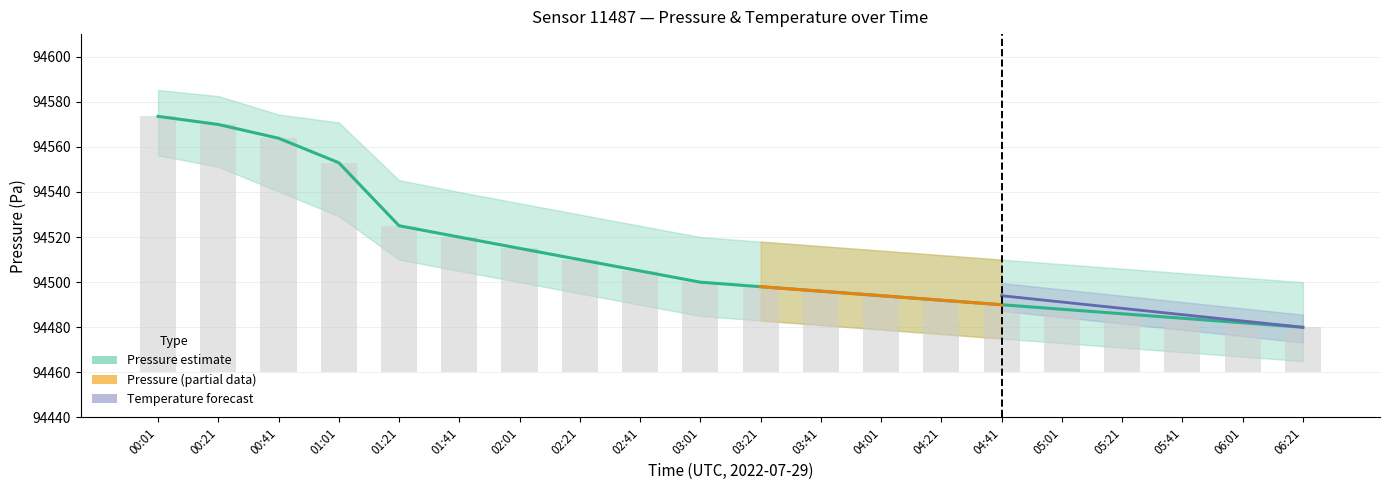

What is the label of the 20th bar from the left?

06:21